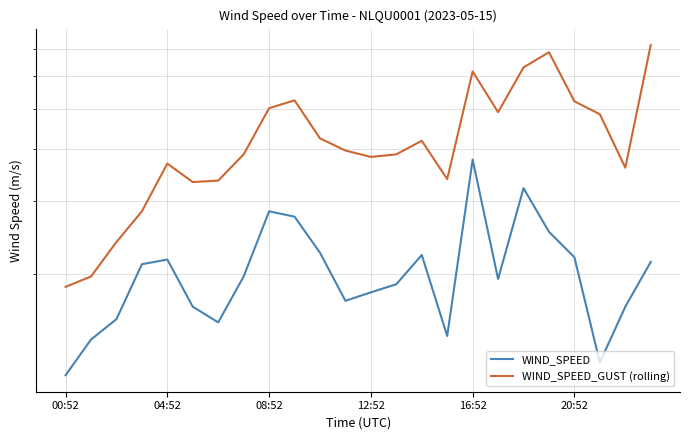

What are all the series names shown in the legend?

WIND_SPEED, WIND_SPEED_GUST (rolling)